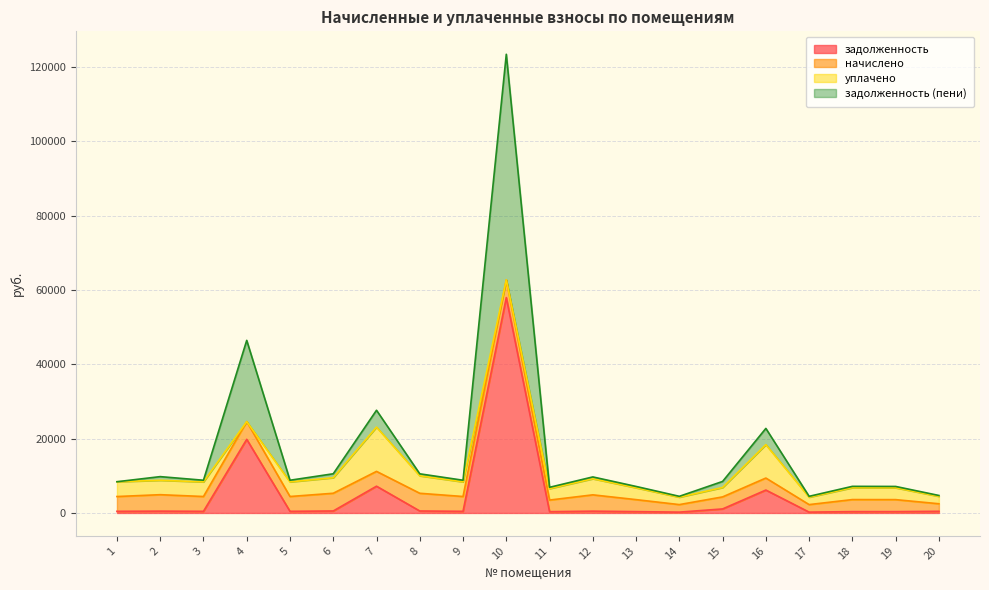

At which label does задолженность first exceed 450?

2